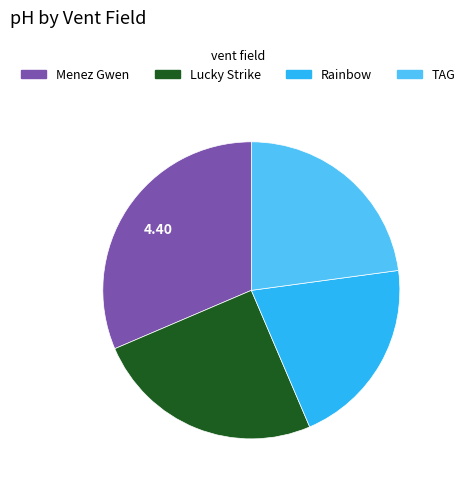

Is it true that Rainbow is 26% of the pie?

False